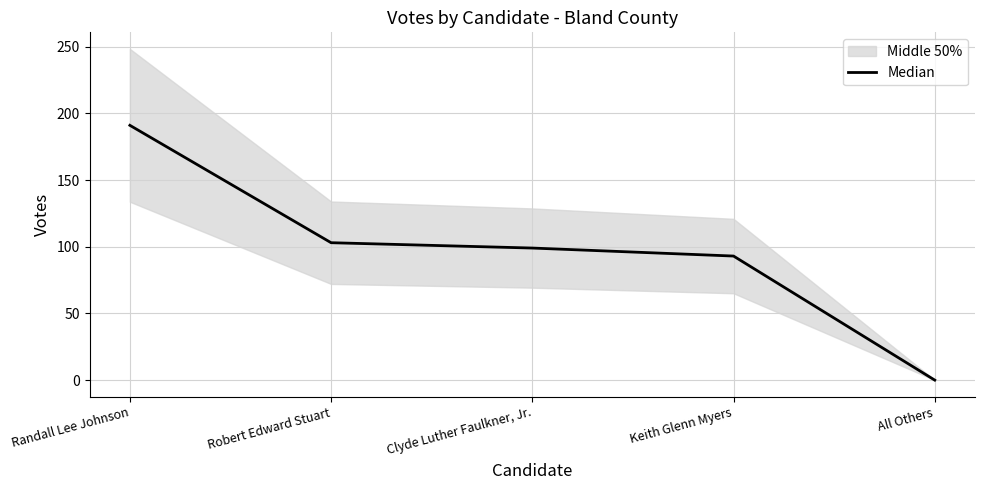

Where is the data nearest to the value 95?

Keith Glenn Myers